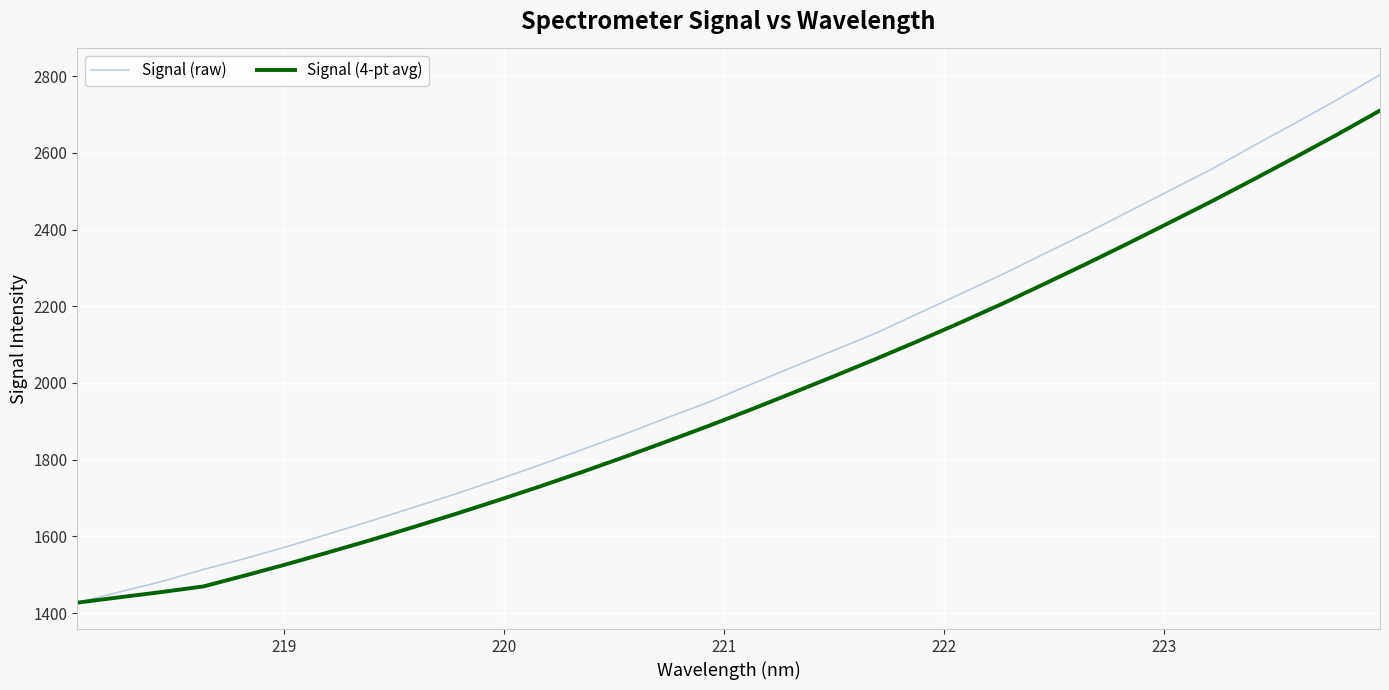

List the series in order of their overall mean, highest first.

Signal (raw), Signal (4-pt avg)